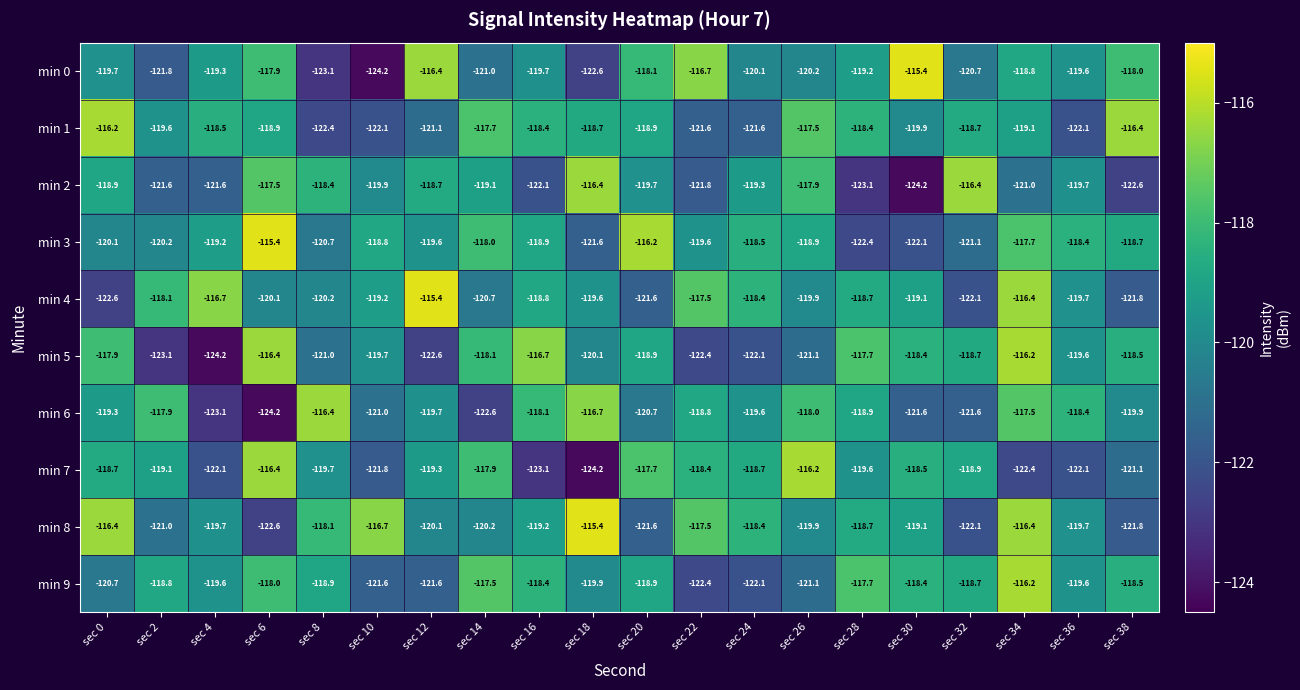

How many data points in min 6 are less than -119?

11